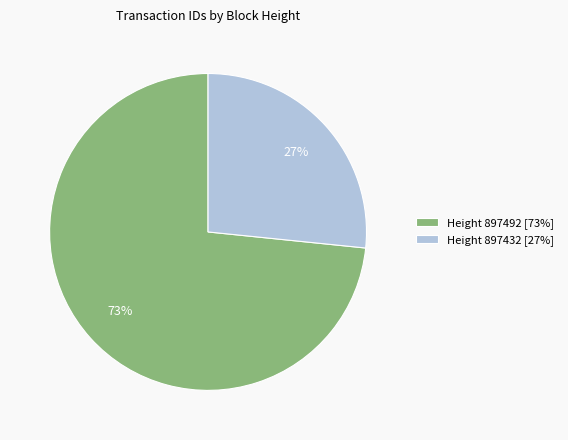

Does Height 897492 [73%] represent more than half of the total?

Yes